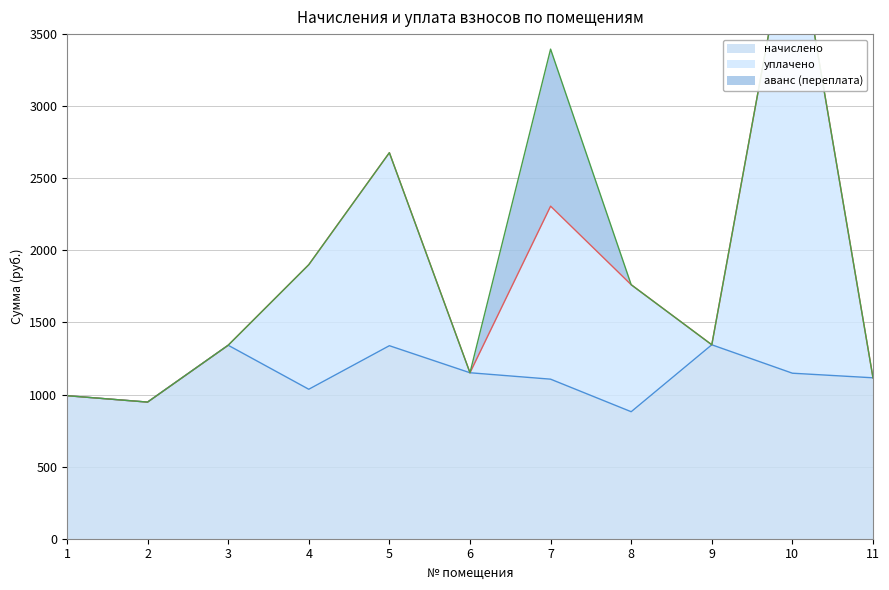

Where is the first local maximum for уплачено?

5